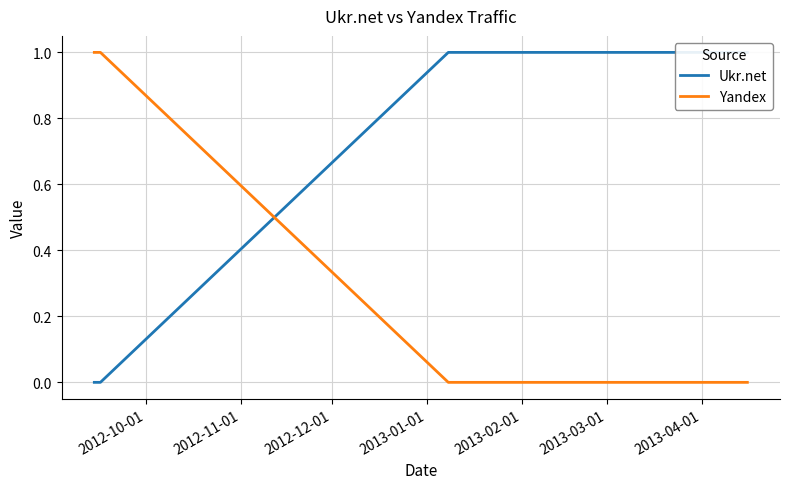

Does the chart have visible grid lines?

Yes